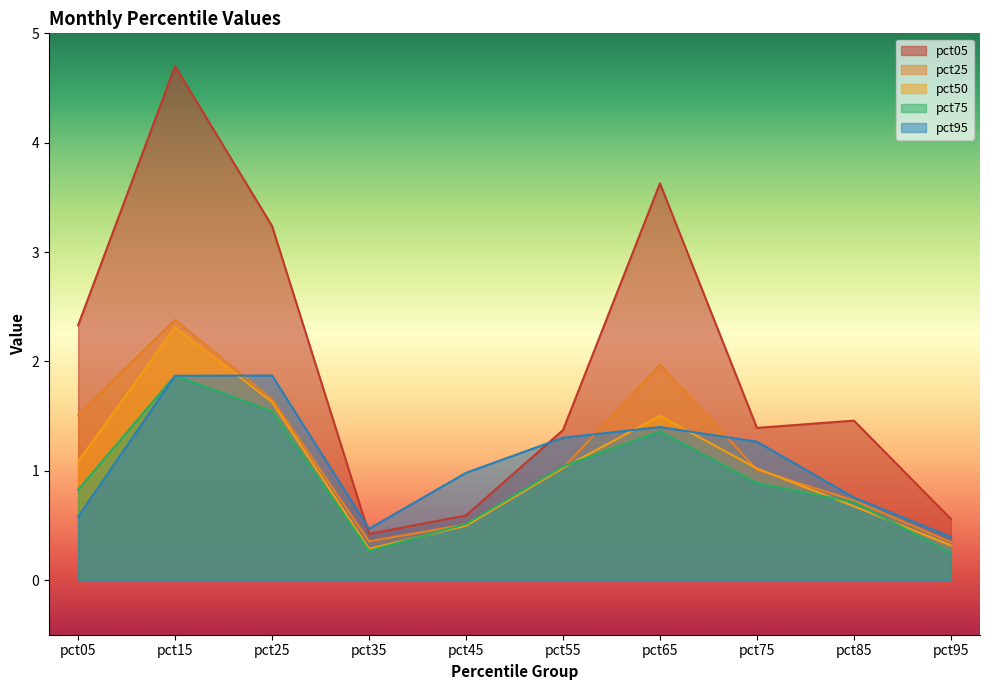

Rank the series at pct05 from lowest to highest value.

pct95, pct75, pct50, pct25, pct05